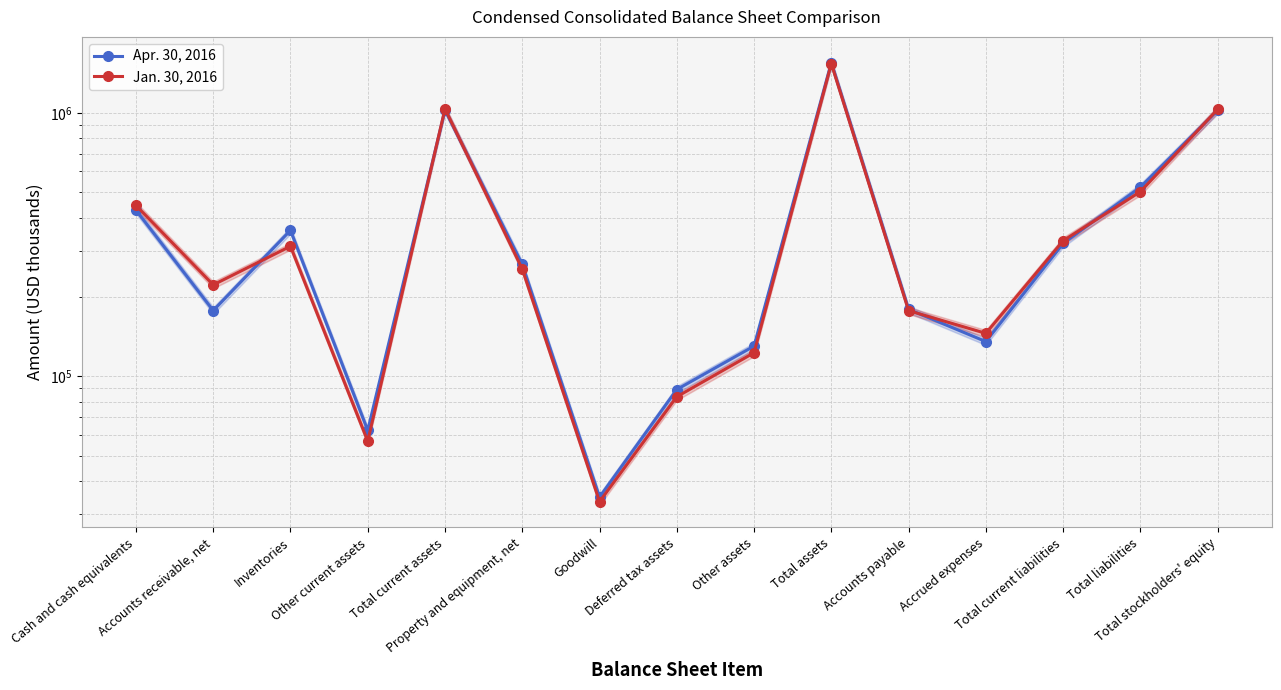

Where does the Apr. 30, 2016 series first go above 265818?

Cash and cash equivalents